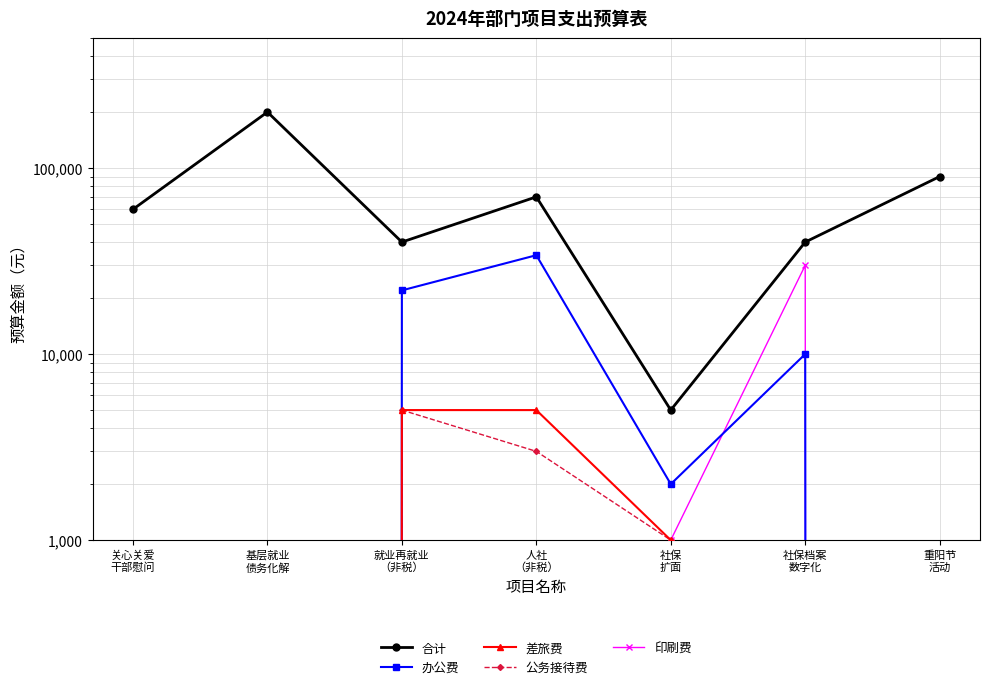

How many values in 公务接待费 are above zero?

3